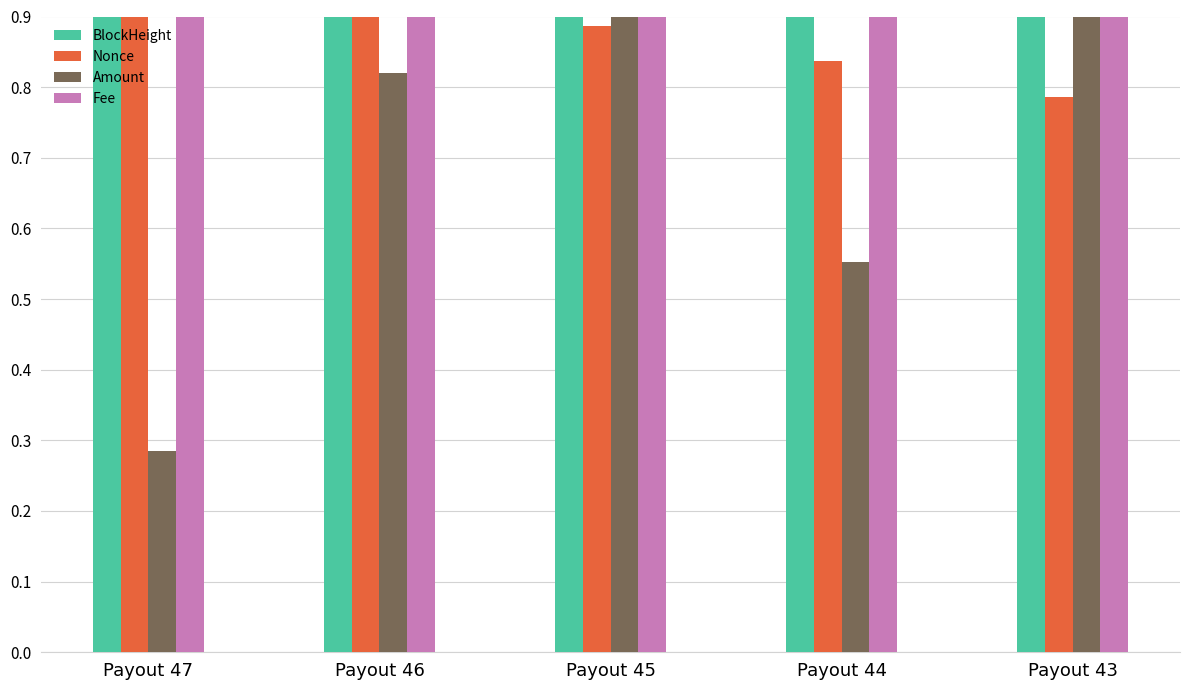

Reading left to right, list all the values displayed in this chart.

BlockHeight: Payout 47=1.0	Payout 46=1.0	Payout 45=1.0	Payout 44=0.9	Payout 43=0.9
Nonce: Payout 47=1.0	Payout 46=0.9	Payout 45=0.9	Payout 44=0.8	Payout 43=0.8
Amount: Payout 47=0.3	Payout 46=0.8	Payout 45=1.0	Payout 44=0.6	Payout 43=0.9
Fee: Payout 47=1.0	Payout 46=1.0	Payout 45=1.0	Payout 44=1.0	Payout 43=1.0